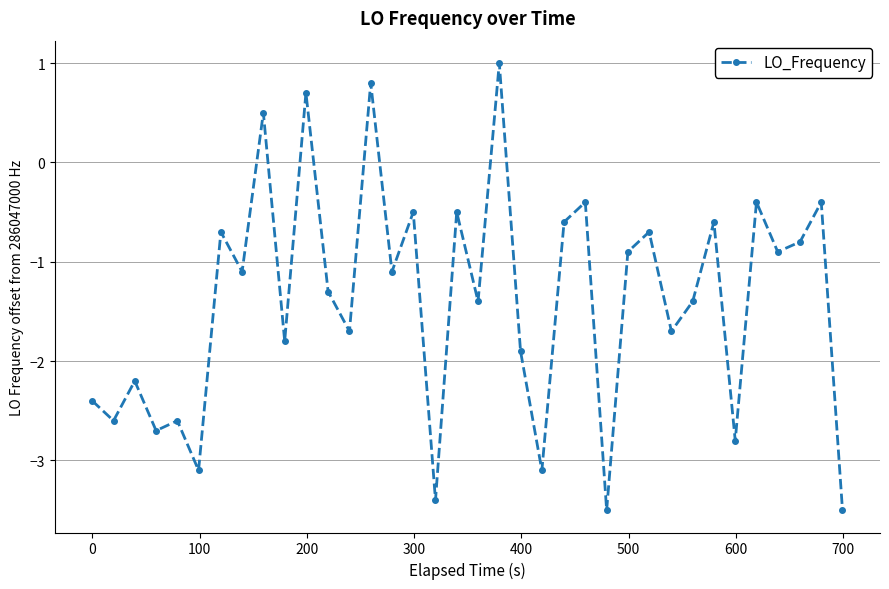

Is this an area chart (filled region under the line)?

No